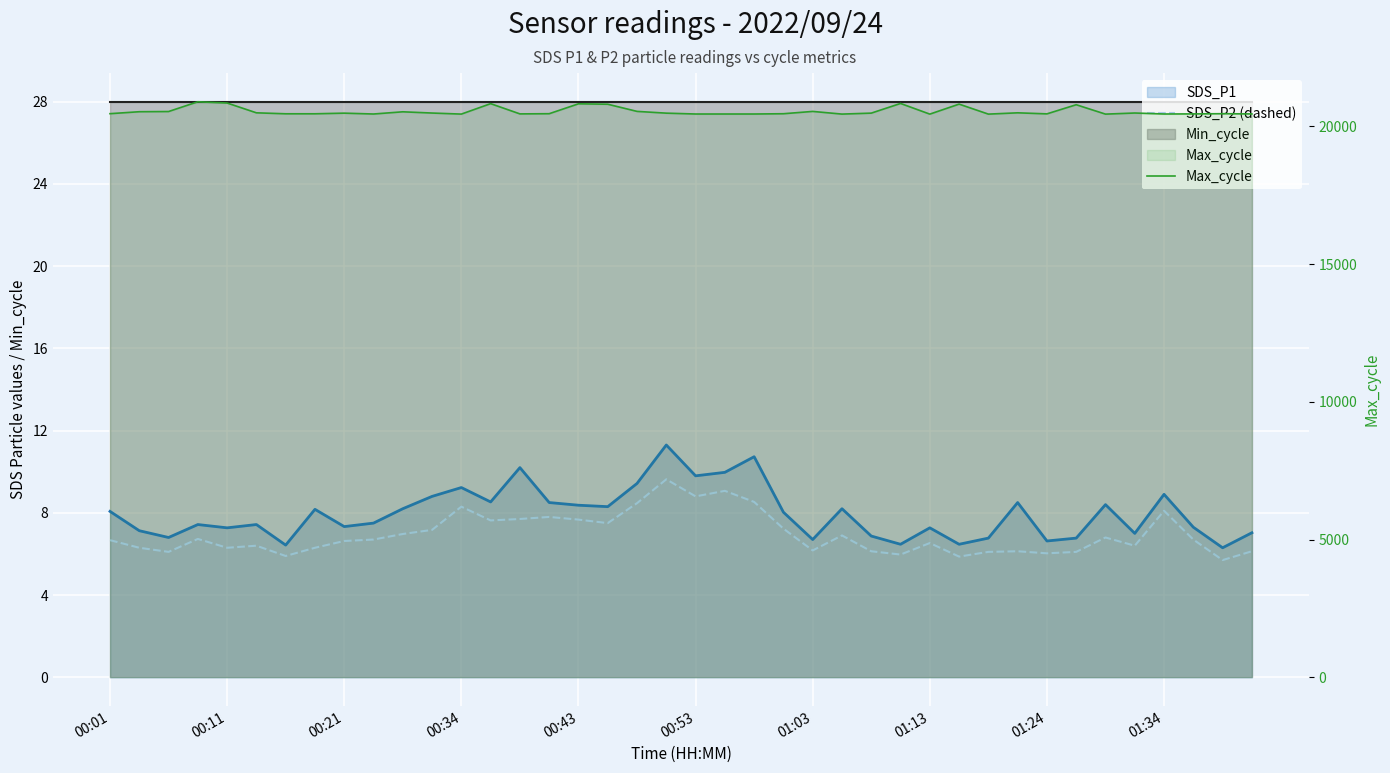

Reading left to right, extract all data points from this chart.

SDS_P2 (dashed): 6.7	6.3	6.1	6.7	6.3	6.4	5.9	6.3	6.6	6.7	7.0	7.2	8.3	7.6	7.7	7.8	7.7	7.5	8.5	9.6	8.8	9.1	8.5	7.2	6.2	6.9	6.1	6.0	6.5	5.9	6.1	6.1	6.0	6.1	6.8	6.4	8.1	6.7	5.7	6.1
Max_cycle: 20459.0	20530.0	20537.0	20891.0	20846.0	20490.0	20455.0	20455.0	20478.0	20447.0	20527.0	20482.0	20444.0	20823.0	20451.0	20458.0	20817.0	20802.0	20542.0	20478.0	20447.0	20447.0	20447.0	20457.0	20541.0	20444.0	20479.0	20830.0	20443.0	20806.0	20443.0	20490.0	20452.0	20784.0	20443.0	20483.0	20447.0	20451.0	20458.0	20450.0